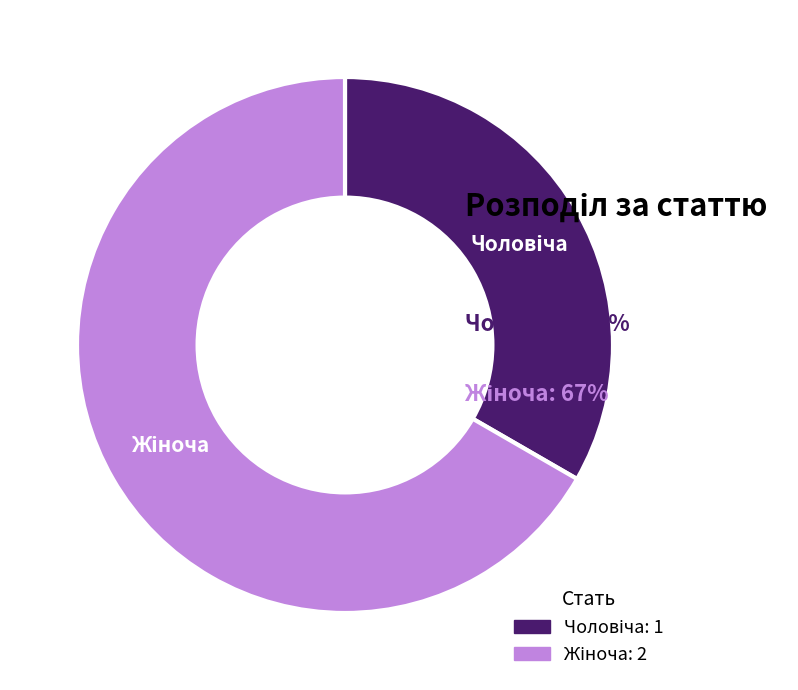

Does any single category account for the majority?

Yes